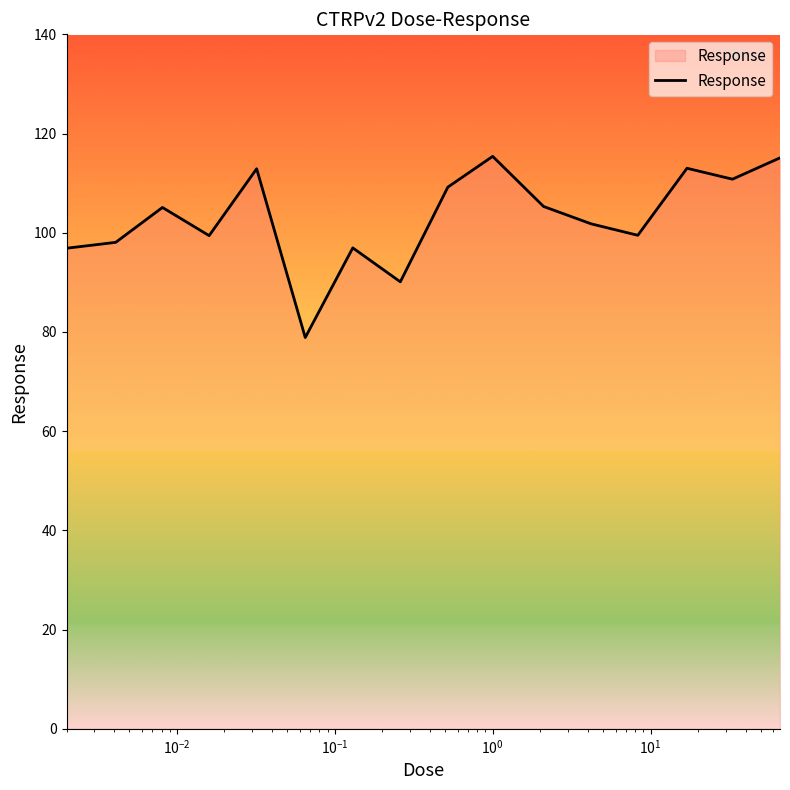

What is the smallest value displayed?

78.9